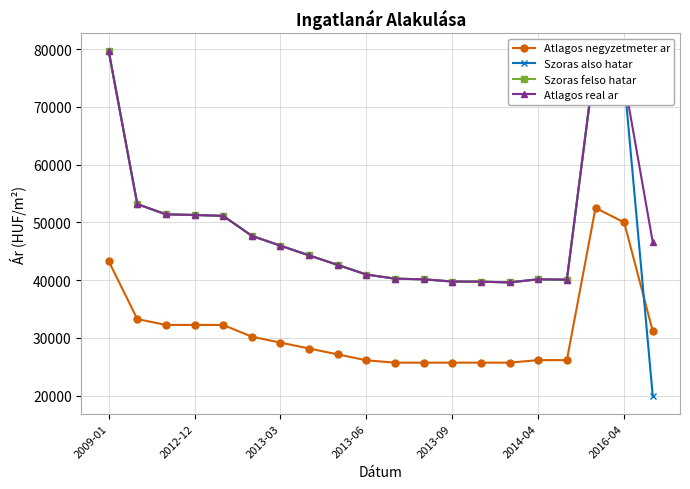

What is the value of the Atlagos negyzetmeter ar point at the 9th from the left?

27142